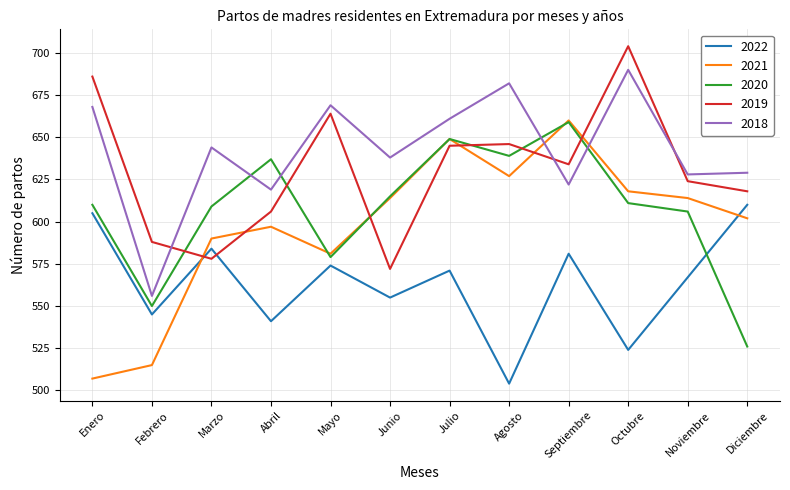

The 2022 series shows 524 at Octubre. True or false?

True